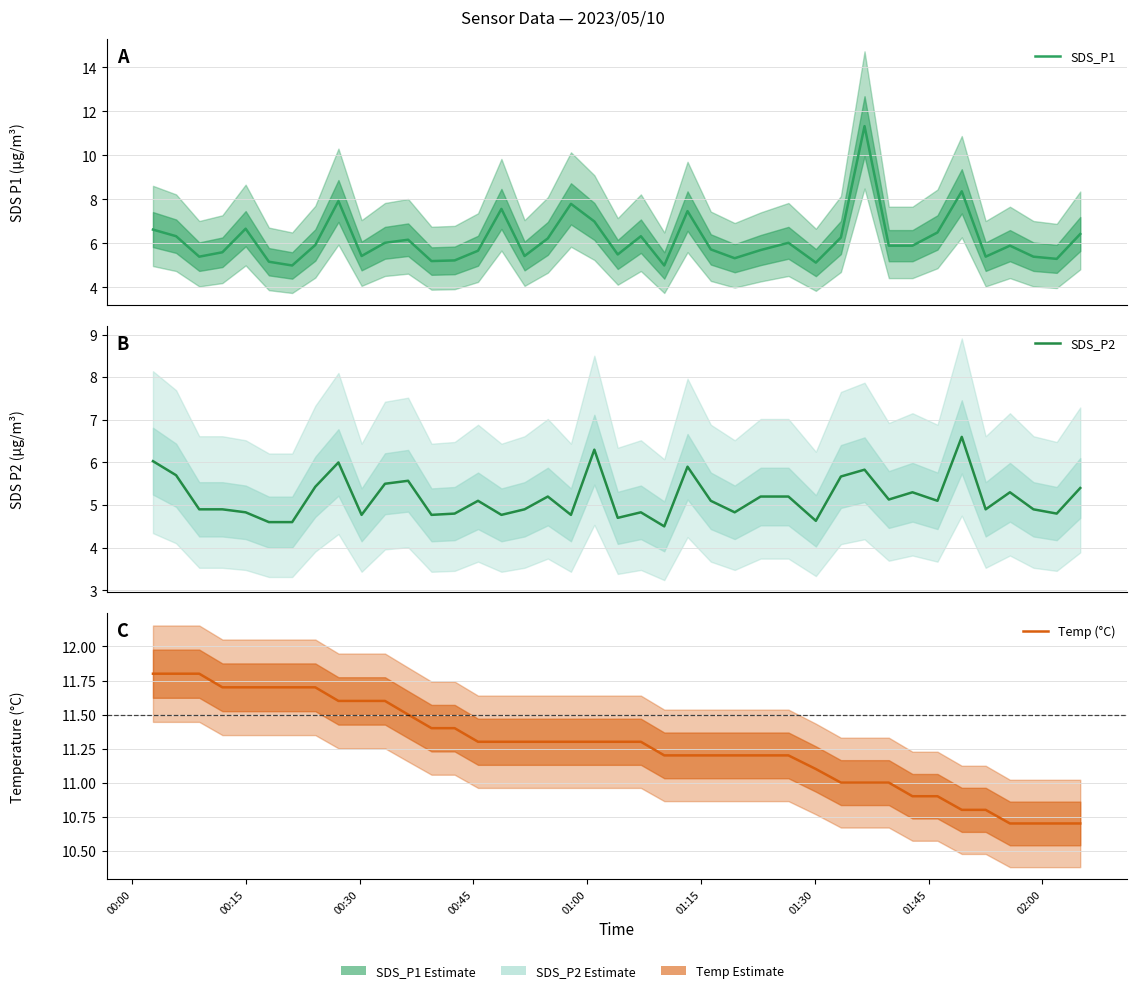

What is the maximum value shown in the chart?

11.8